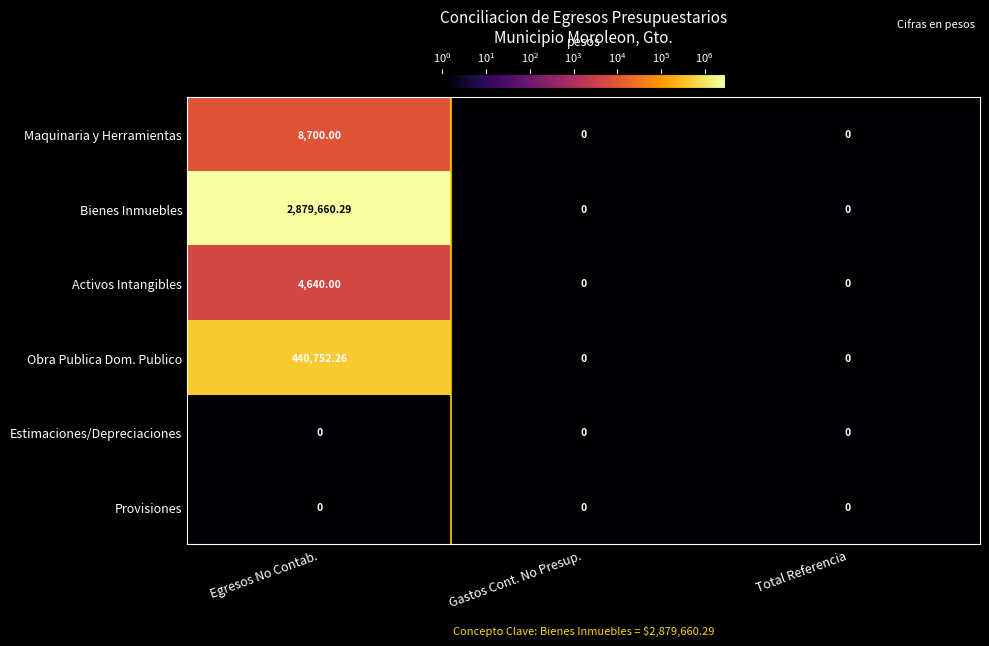

Which series has the largest total across all categories?

Bienes Inmuebles